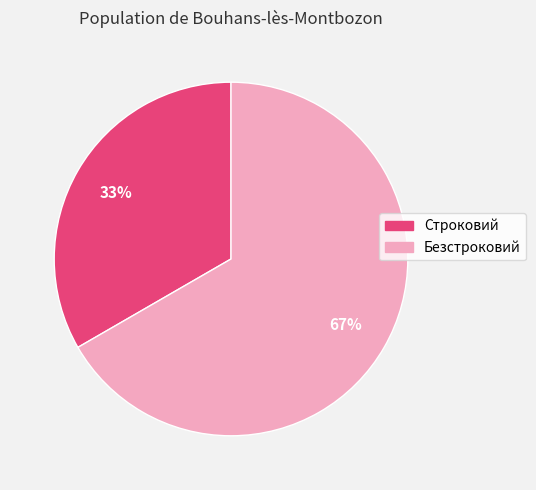

To the nearest percent, what is the combined percentage of Строковий and Безстроковий?

100%